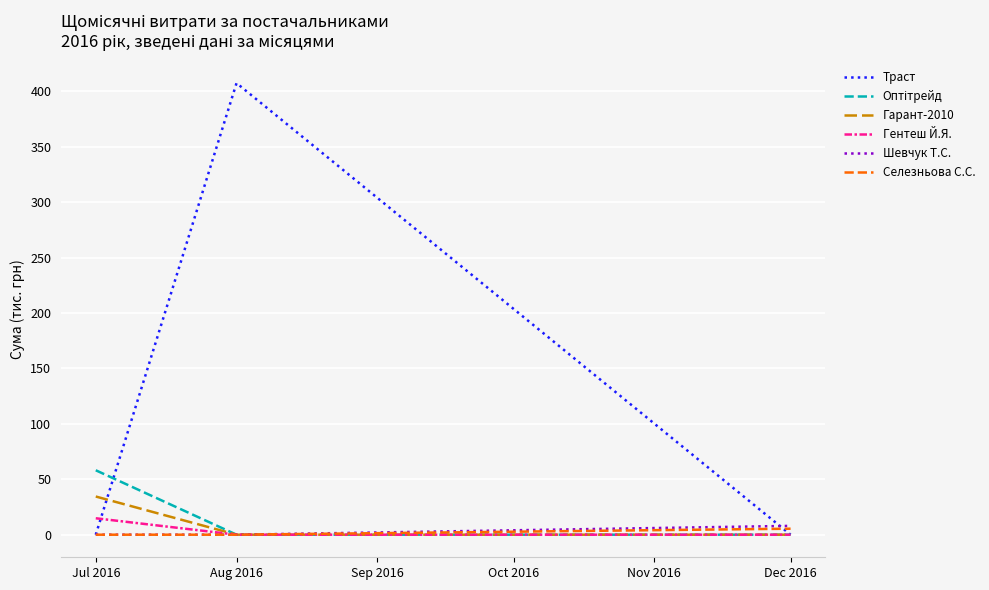

Which series changed the most between Jul 2016 and Aug 2016?

Траст